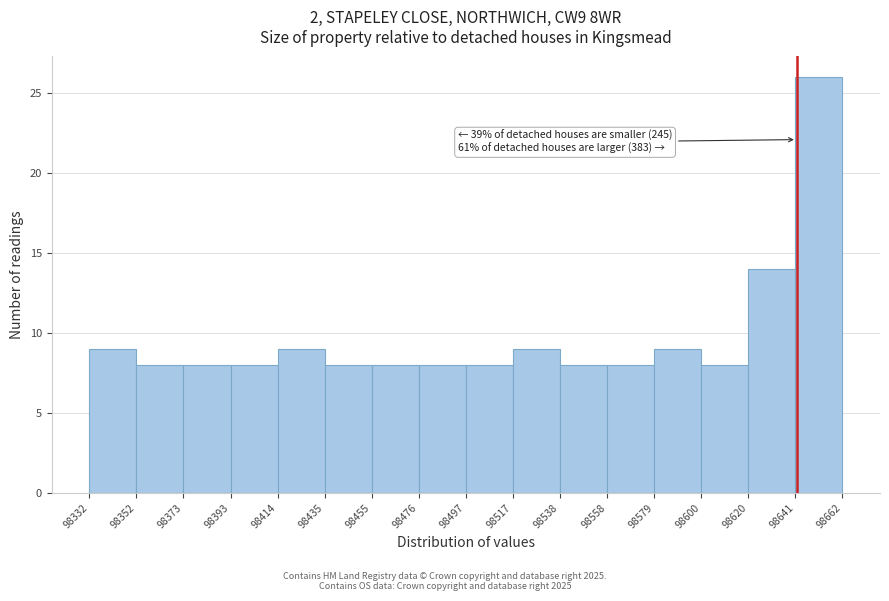

Over which range of the x-axis is the bar tallest?

98641 to 98662